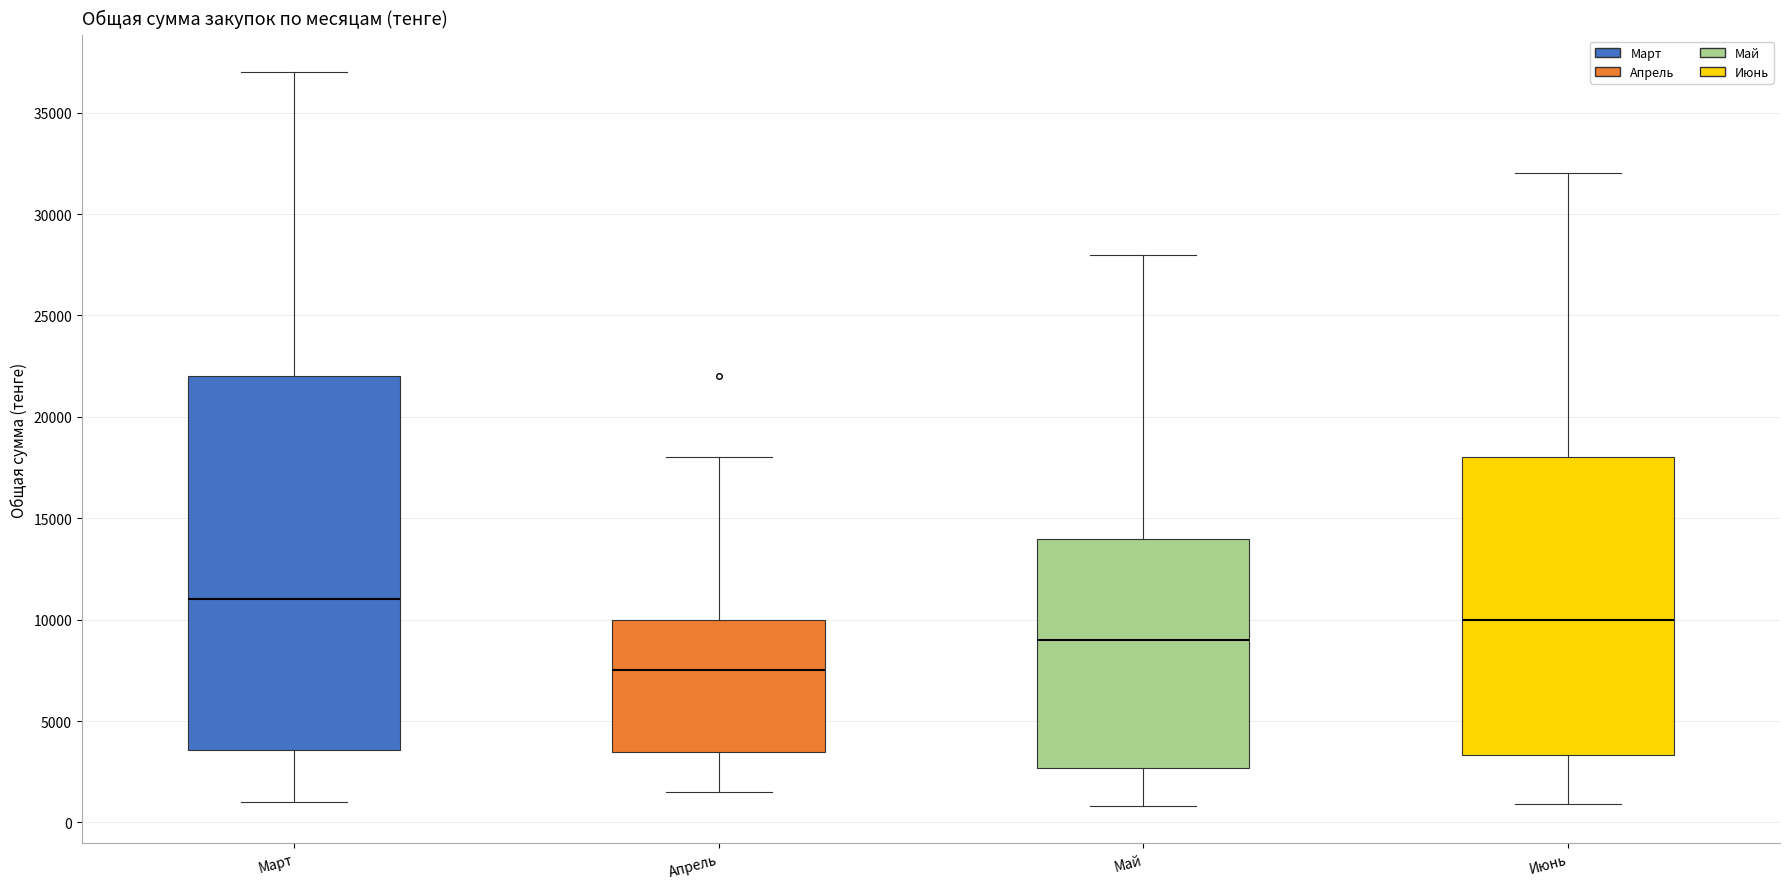

Which box's median line is the highest?

Март